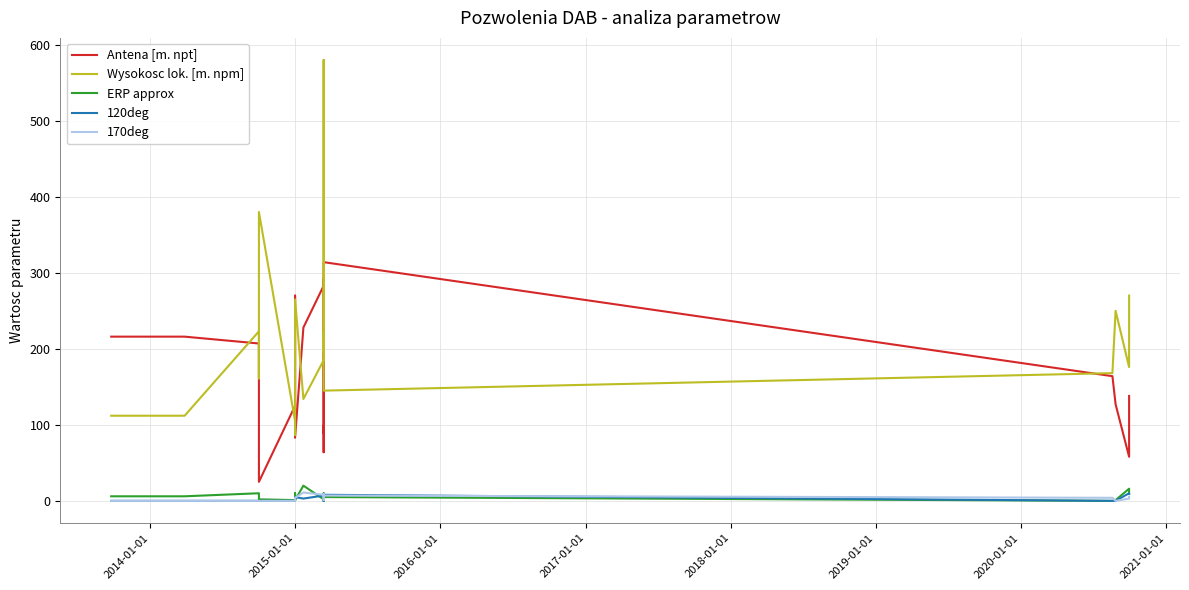

Which series has the largest total across all categories?

Wysokosc lok. [m. npm]